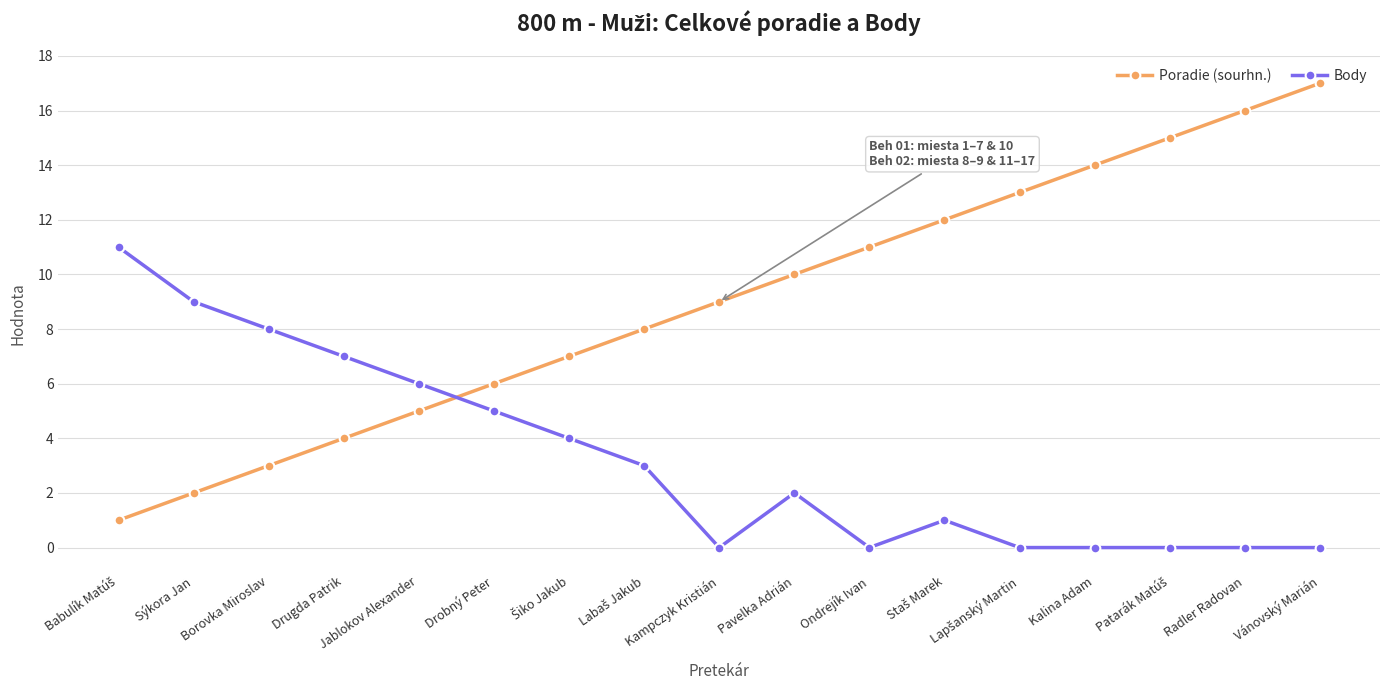

True or false: Body has more than 1 points higher than both neighbors.

True